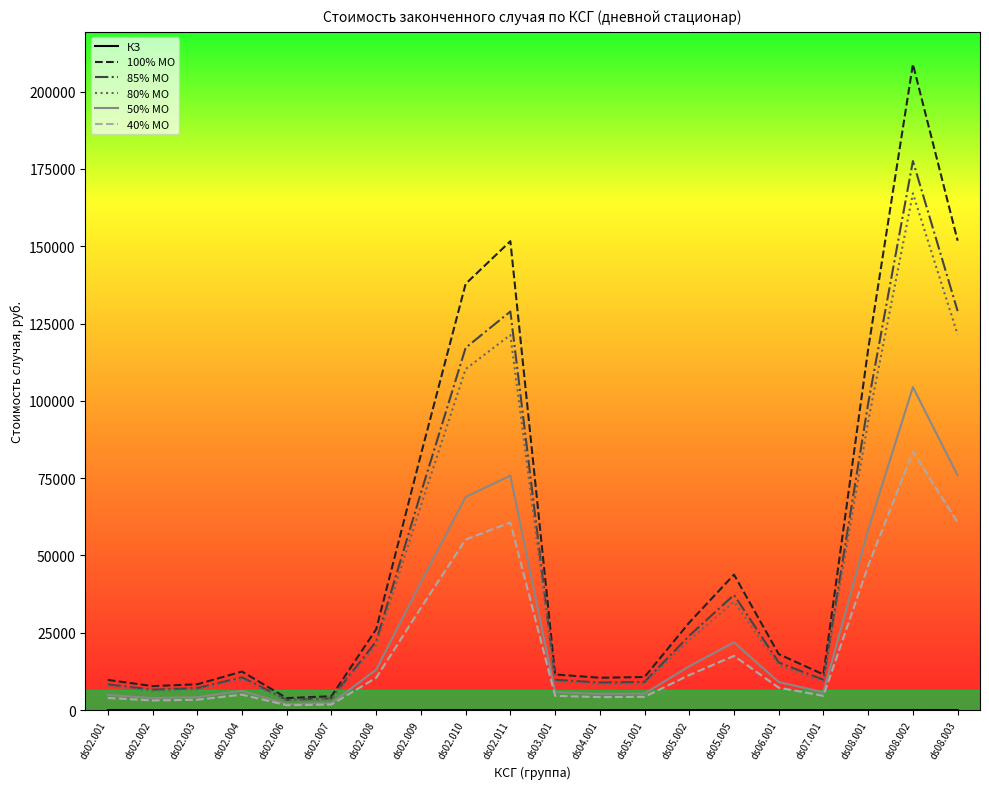

Which category has the highest value across all series?

ds08.002